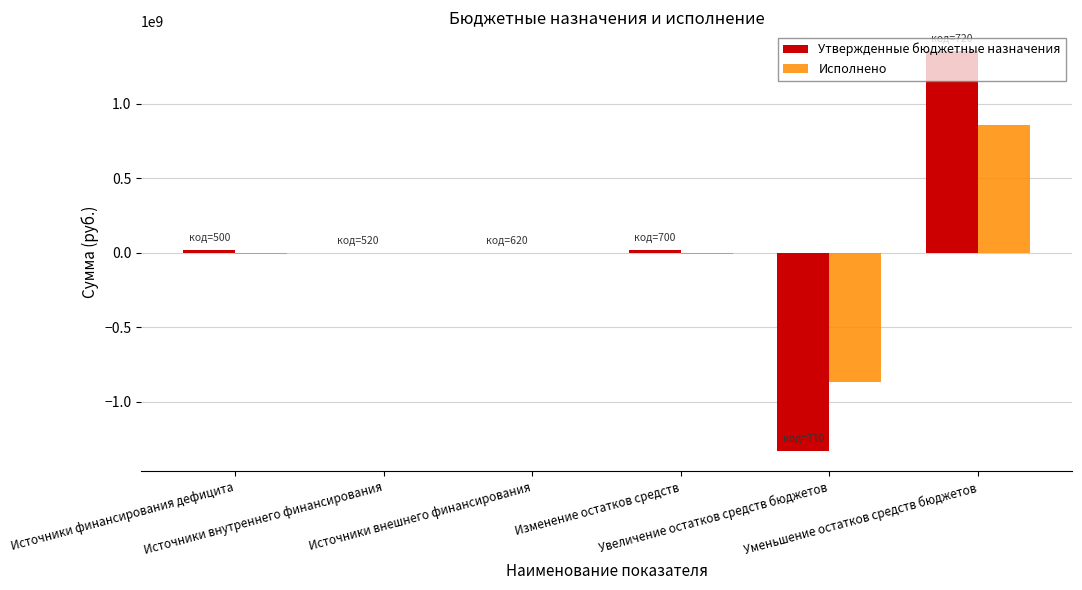

Rank the series by their maximum value, from lowest to highest.

Исполнено, Утвержденные бюджетные назначения